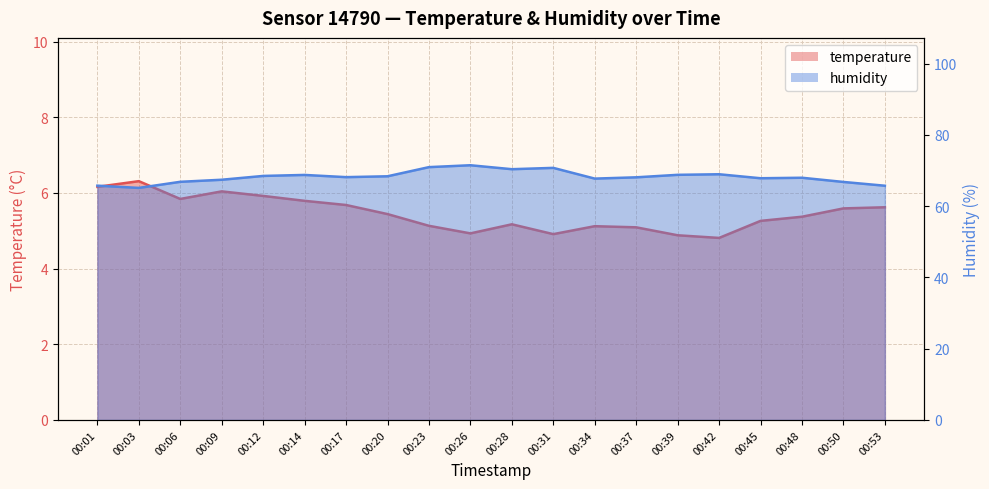

Reading left to right, what are all the values shown in this chart?

temperature: 6.2	6.3	5.8	6.0	5.9	5.8	5.7	5.4	5.1	4.9	5.2	4.9	5.1	5.1	4.9	4.8	5.3	5.4	5.6	5.6
humidity: 65.8	65.1	66.8	67.4	68.5	68.8	68.2	68.4	71.0	71.5	70.4	70.8	67.7	68.1	68.8	69.0	67.8	68.0	66.8	65.7